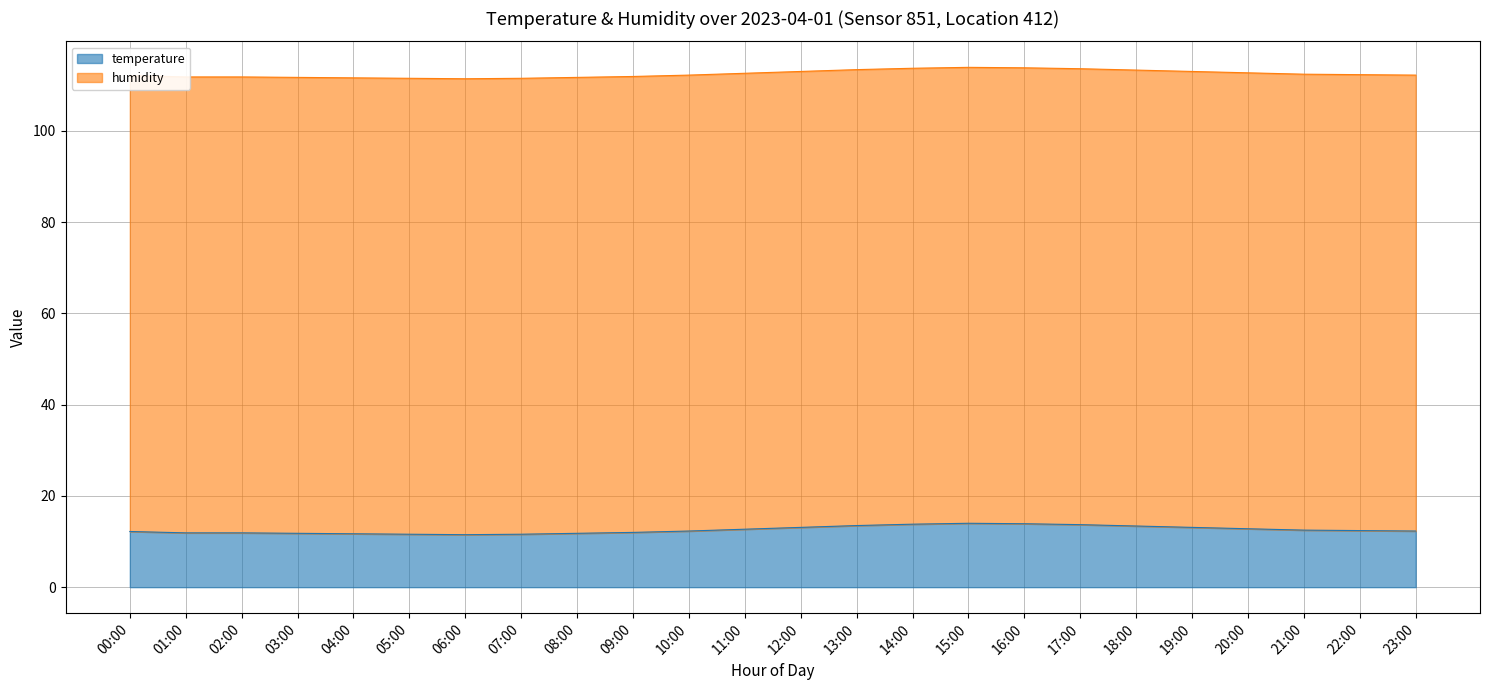

List the labels in order of value, smallest first.

06:00, 05:00, 07:00, 04:00, 03:00, 08:00, 01:00, 02:00, 09:00, 00:00, 10:00, 23:00, 22:00, 21:00, 11:00, 20:00, 12:00, 19:00, 18:00, 13:00, 17:00, 14:00, 16:00, 15:00